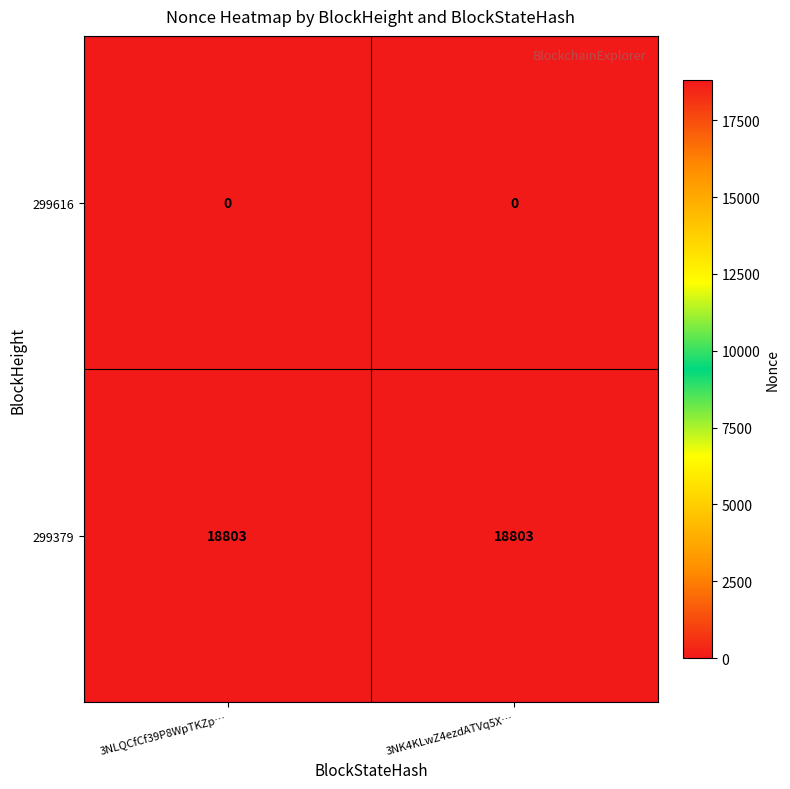

Reading left to right, what are all the values shown in this chart?

299616: 0	0
299379: 18803	18803